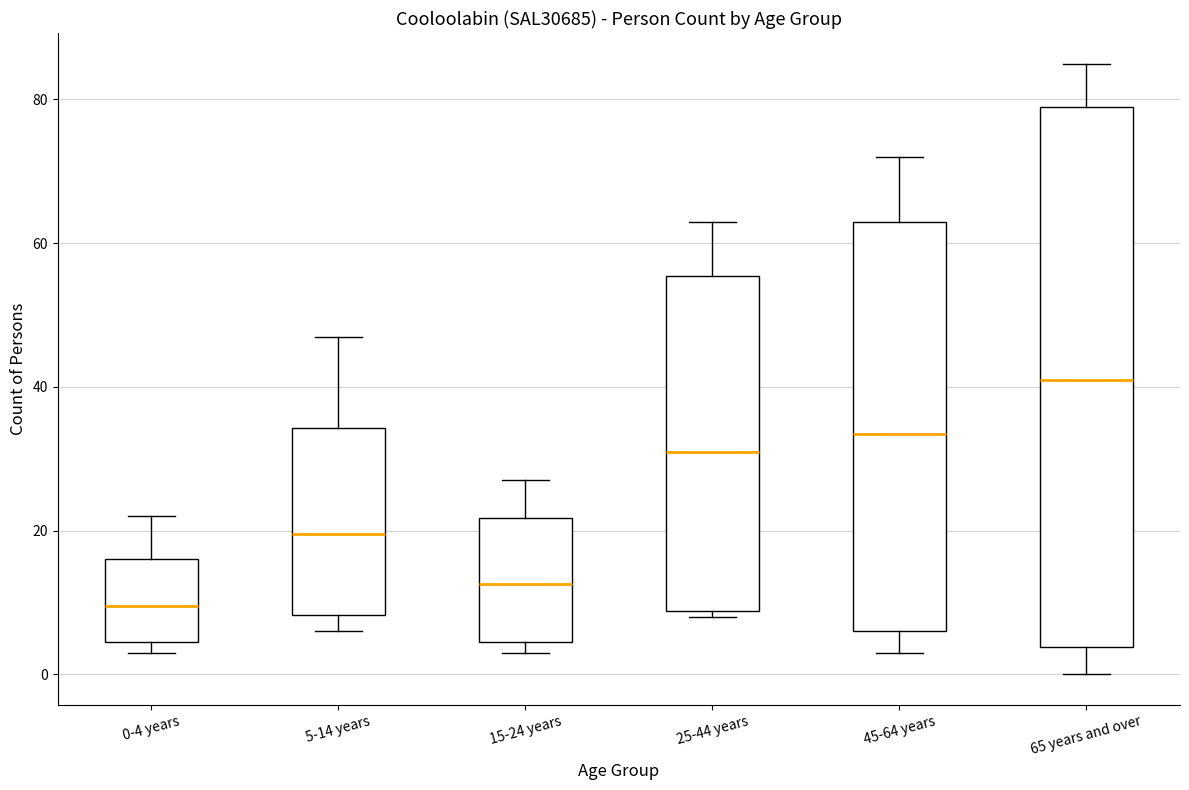

Which box has the highest median line?

65 years and over